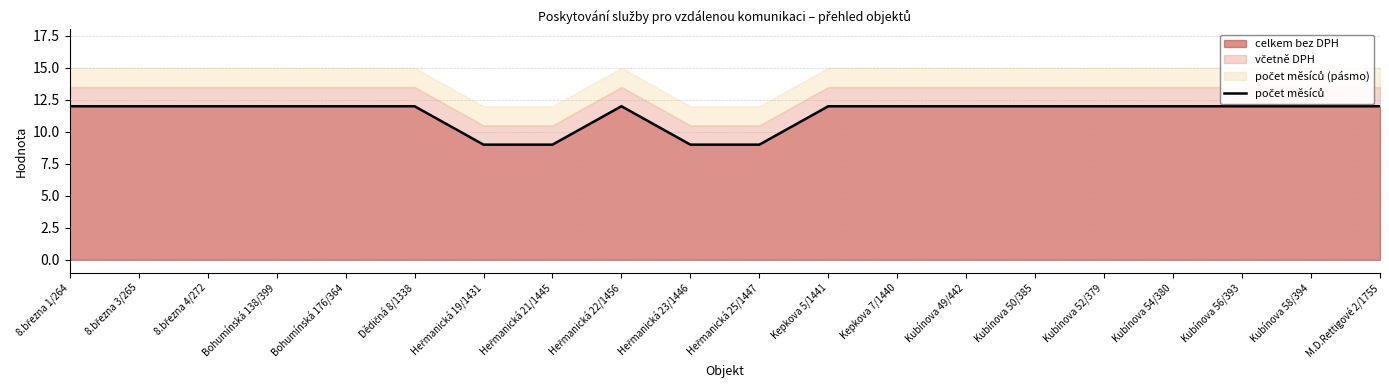

What is the change in value from Heřmanická 19/1431 to Kepkova 5/1441?

+3